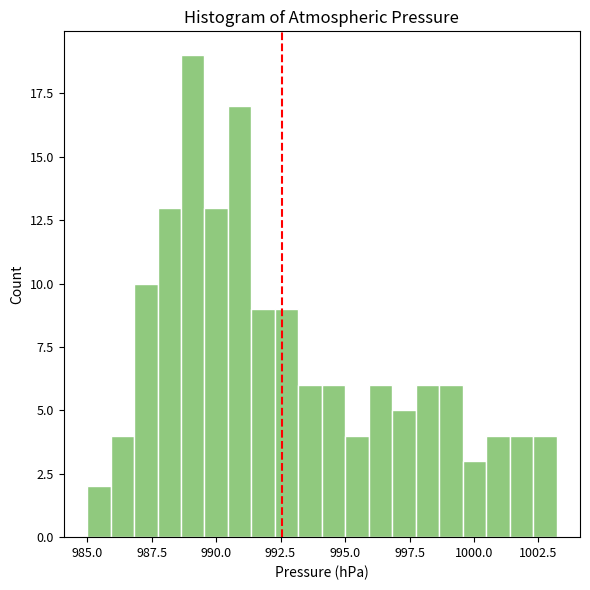

Around what value on the x-axis is the tallest bar? Give the approximate position of its centre, as read against the axis.

989.0